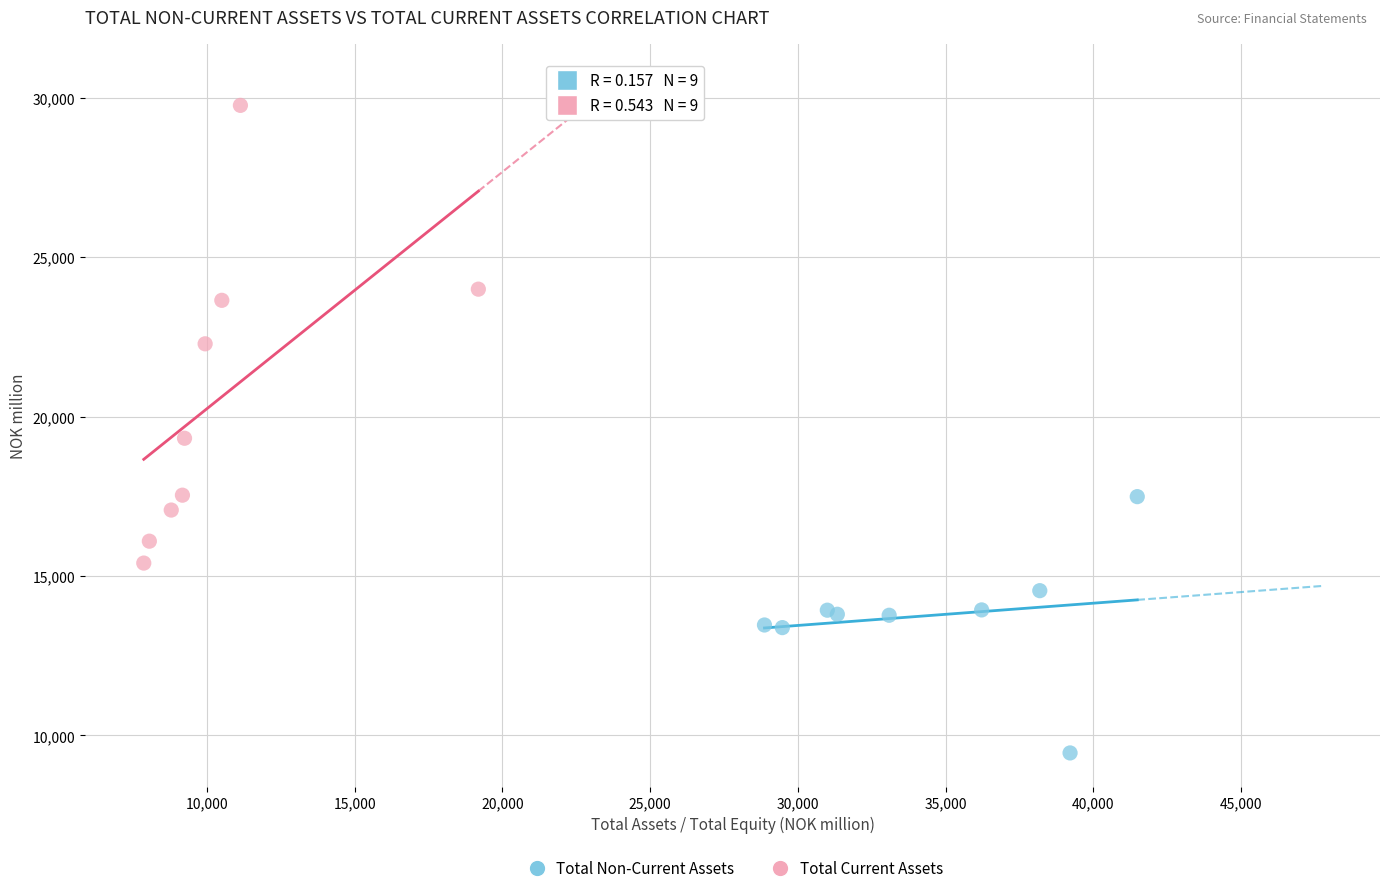

Which series contains the highest Y value?

Total Current Assets